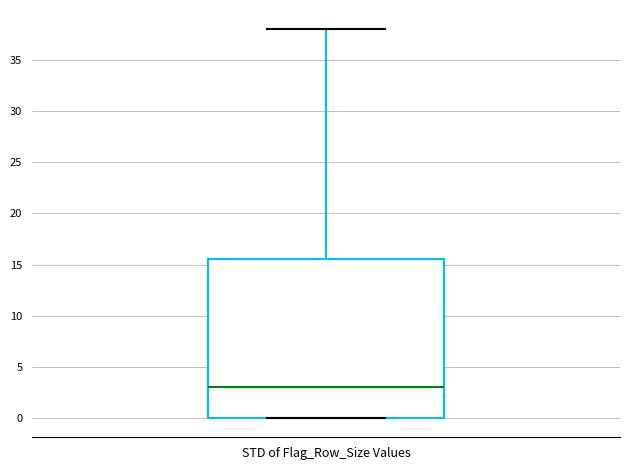

Where does the upper whisker of the box for STD of Flag_Row_Size Values end on the y-axis? The values are not printed on the chart, so give them approximately, as read against the axis.

38.0